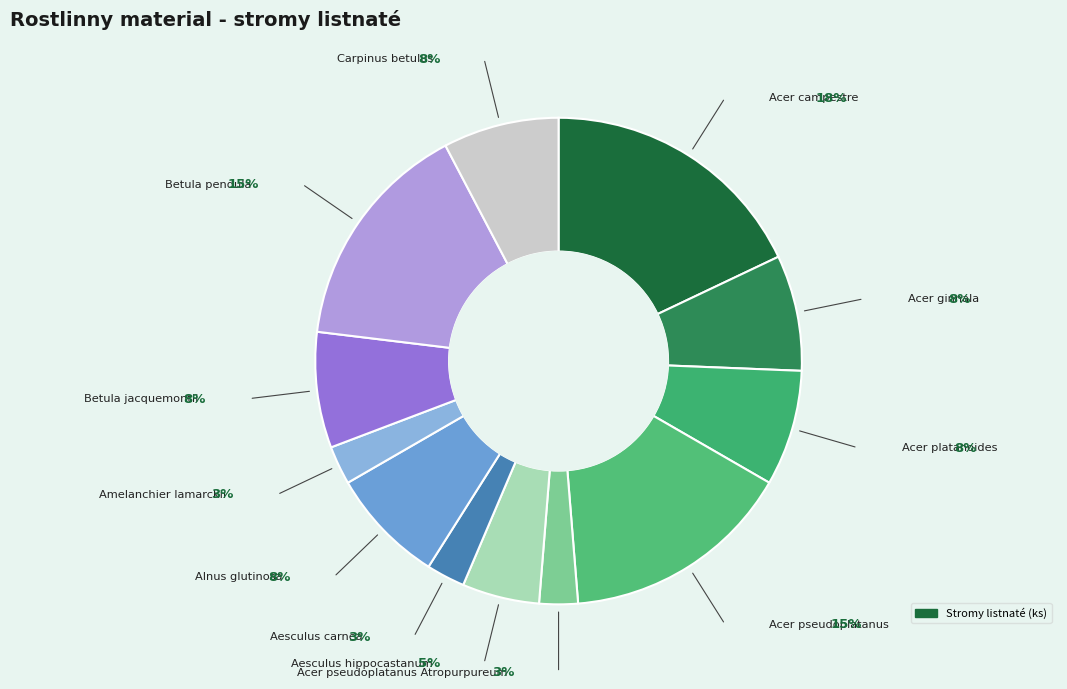

Is Alnus glutinosa the majority of the pie?

No